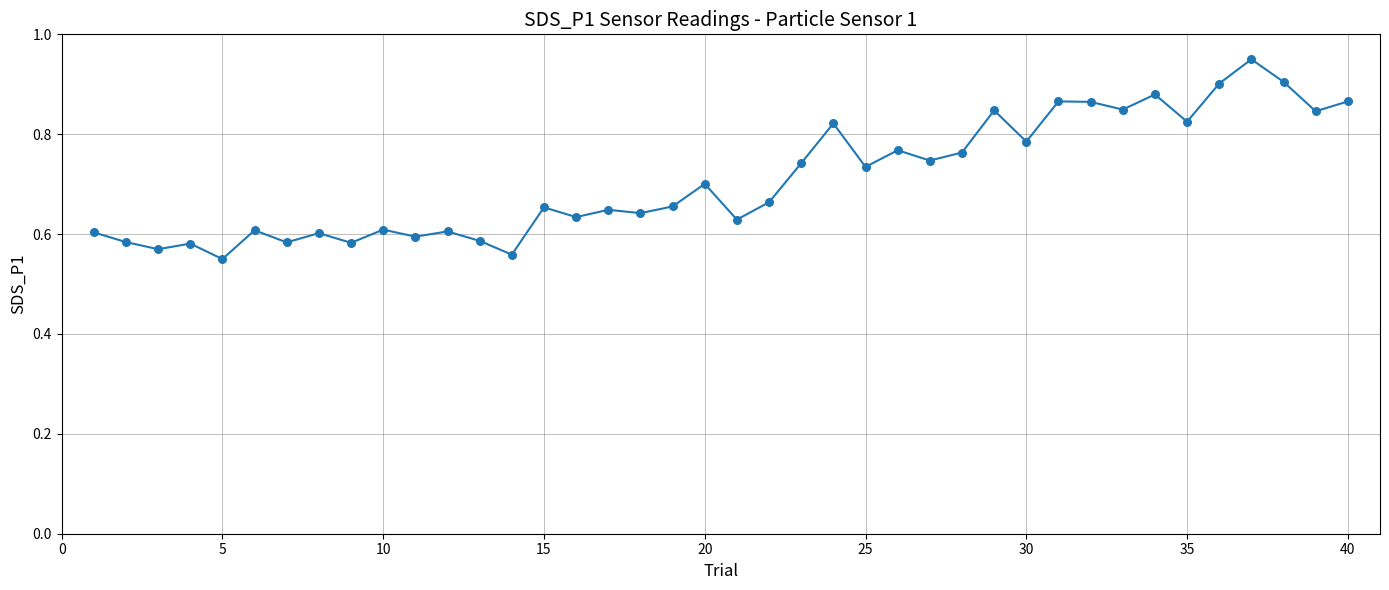

What is the difference between the maximum and minimum values?

0.4